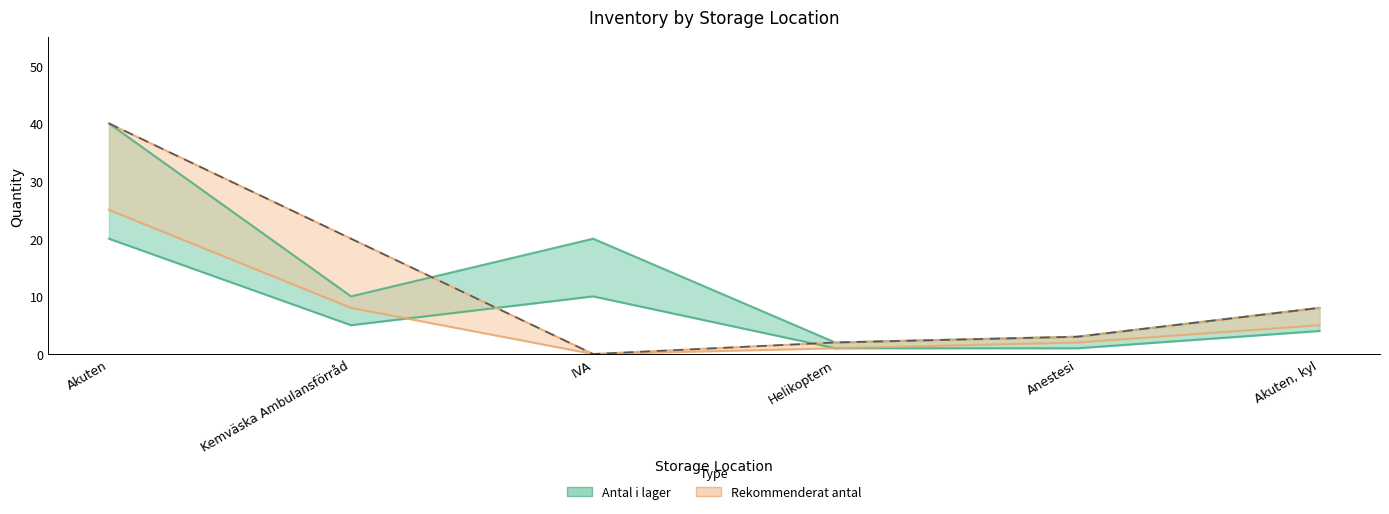

Reading left to right, list all the values displayed in this chart.

Antal i lager: Akuten=40	Kemväska Ambulansförråd=10	IVA=20	Helikoptern=2	Anestesi=3	Akuten, kyl=8
Rekommenderat antal: Akuten=40	Kemväska Ambulansförråd=20	IVA=0	Helikoptern=2	Anestesi=3	Akuten, kyl=8